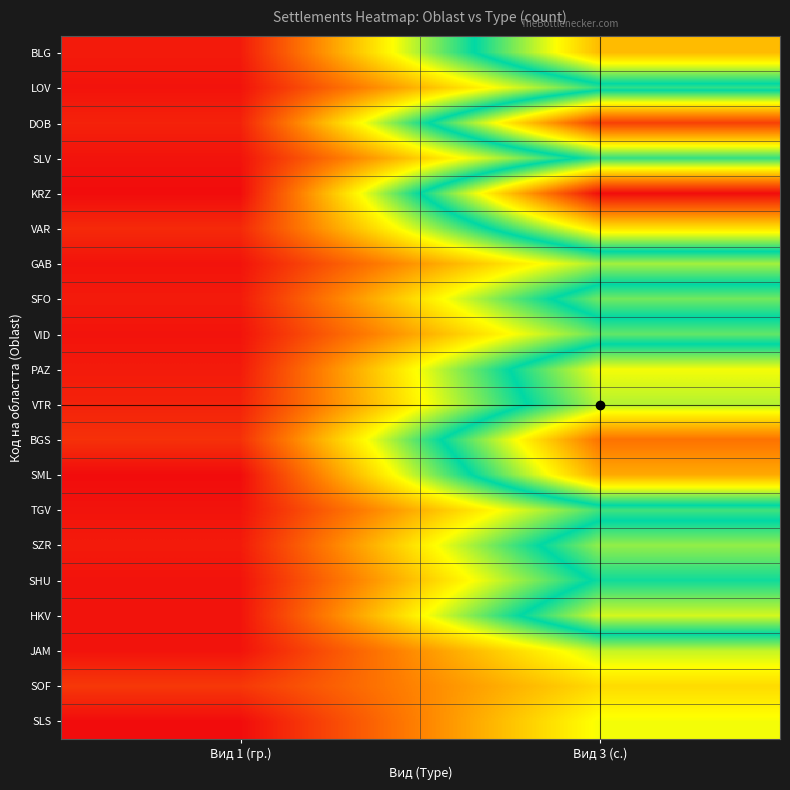

How many data points does each series have?

2